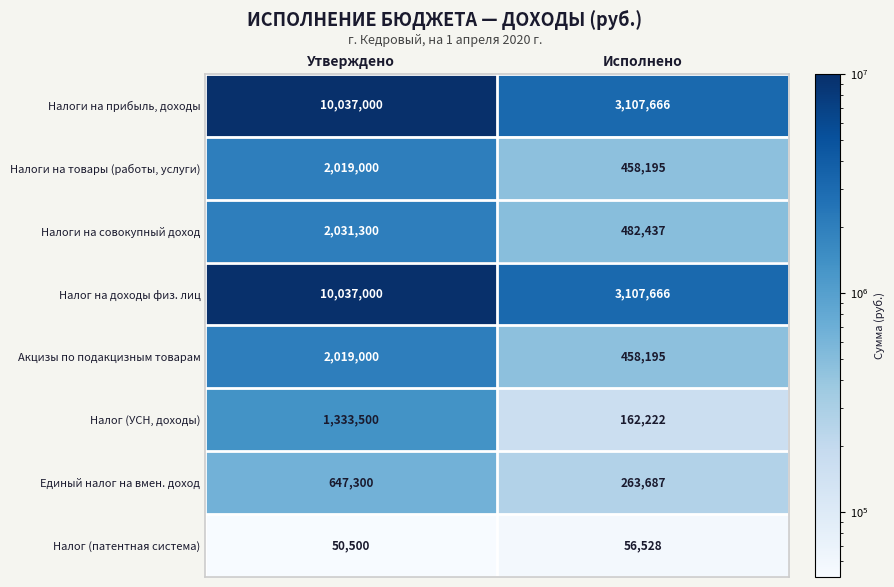

Reading left to right, transcribe all the data shown in this chart.

Налоги на прибыль, доходы: Утверждено=10037000	Исполнено=3107666
Налоги на товары (работы, услуги): Утверждено=2019000	Исполнено=458195
Налоги на совокупный доход: Утверждено=2031300	Исполнено=482437
Налог на доходы физ. лиц: Утверждено=10037000	Исполнено=3107666
Акцизы по подакцизным товарам: Утверждено=2019000	Исполнено=458195
Налог (УСН, доходы): Утверждено=1333500	Исполнено=162222
Единый налог на вмен. доход: Утверждено=647300	Исполнено=263687
Налог (патентная система): Утверждено=50500	Исполнено=56528